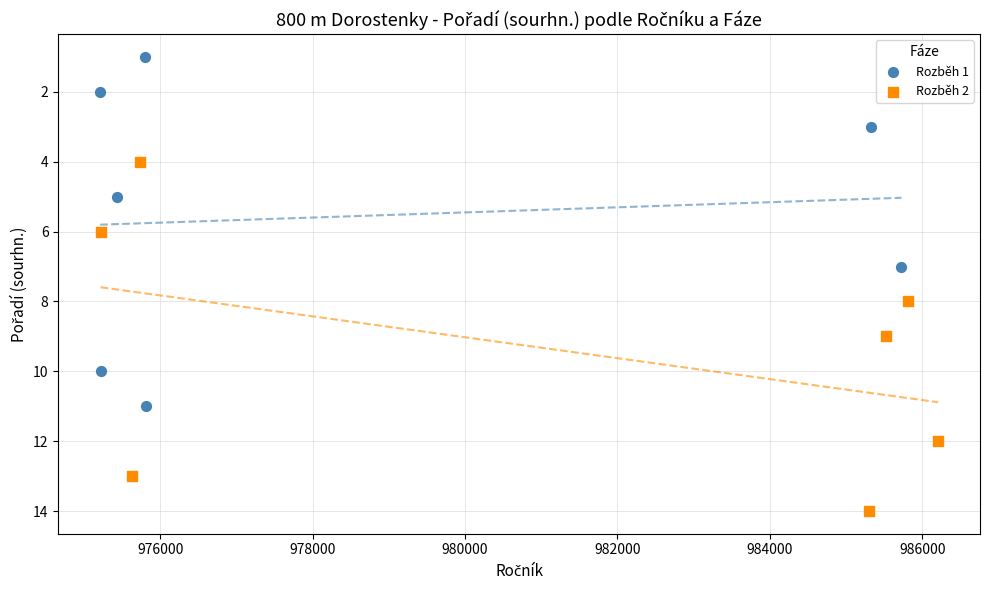

Which series contains the lowest Y value?

Rozběh 1